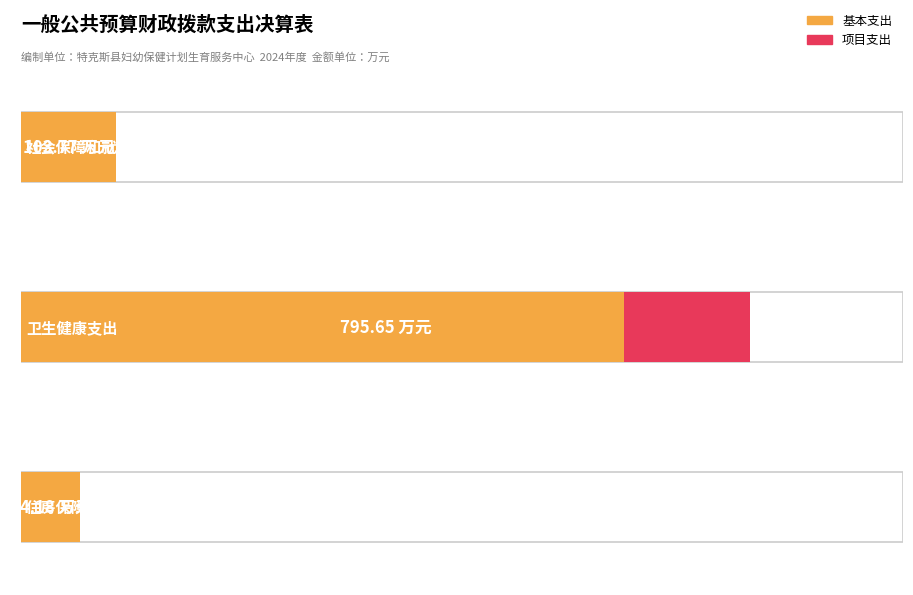

What is the maximum value for 基本支出?

658.3